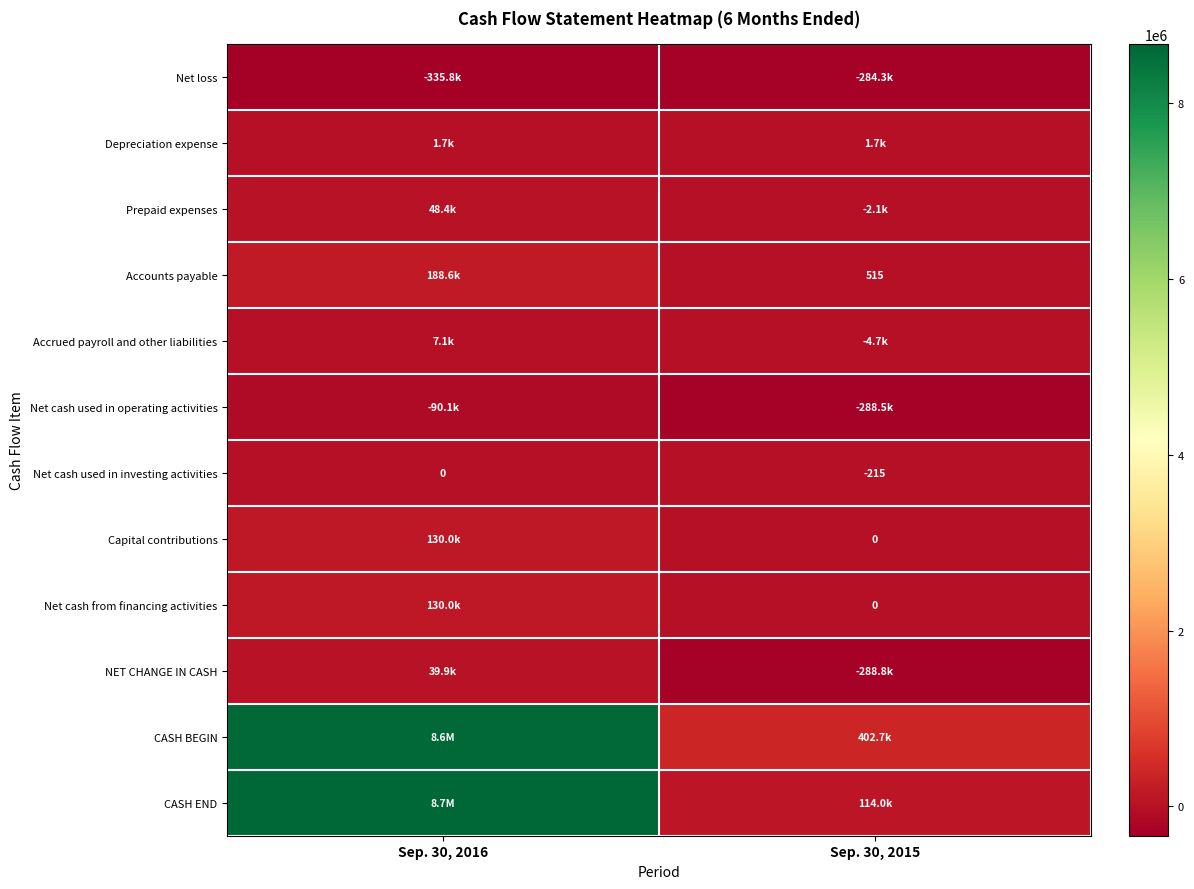

Rank the categories by Net cash from financing activities value from lowest to highest.

Sep. 30, 2015, Sep. 30, 2016